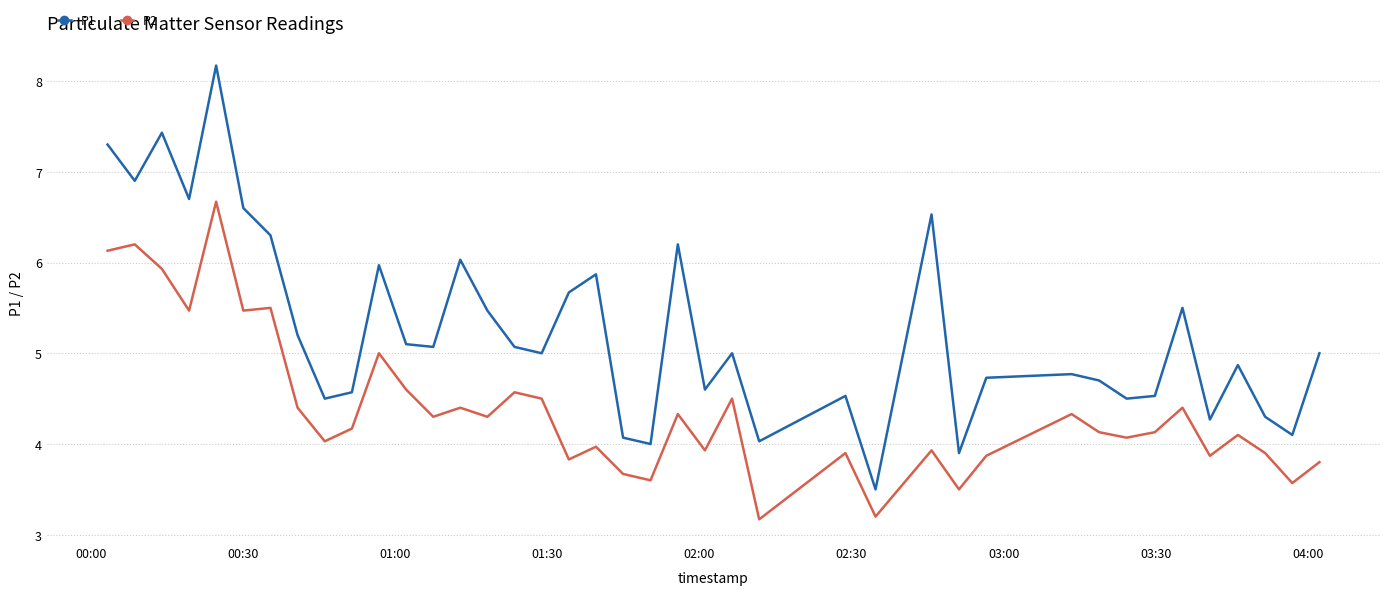

List the series in order of their peak value, highest first.

P1, P2